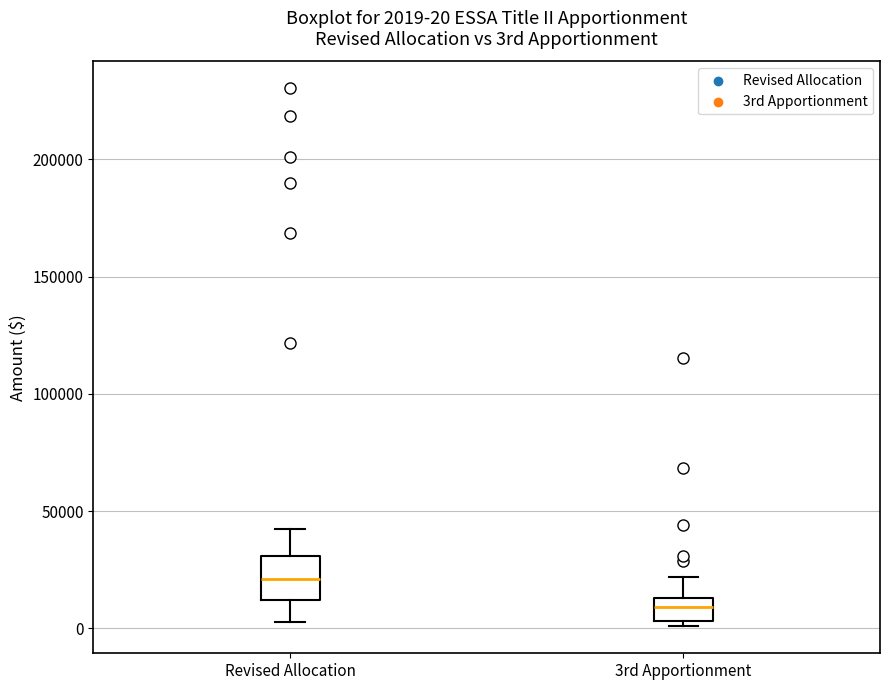

Which box's median line is the highest?

Revised Allocation